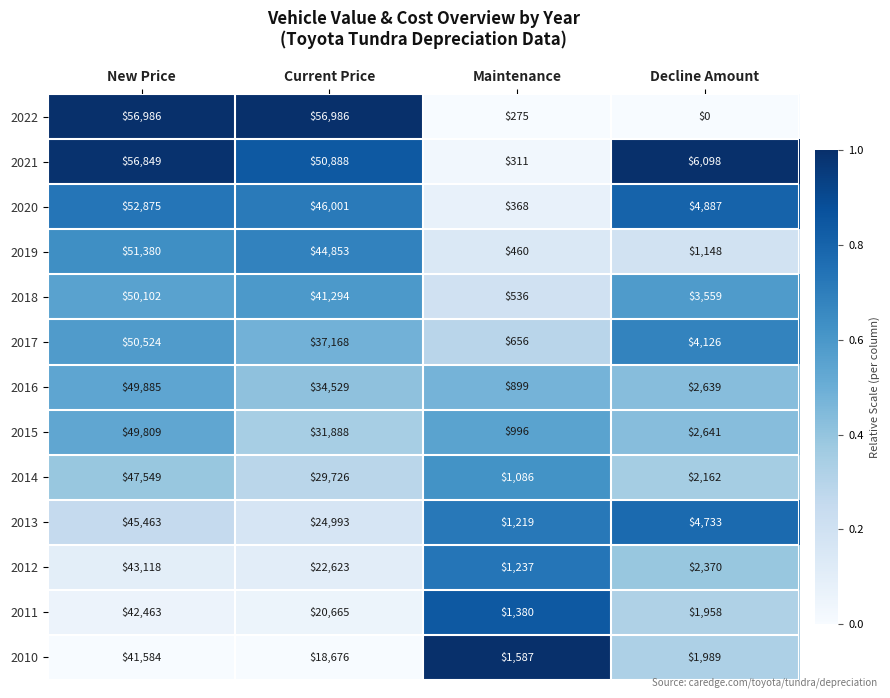

How many data points does each series have?

4